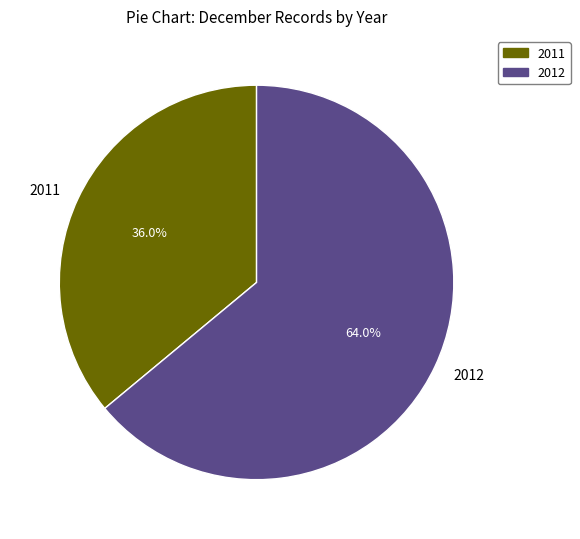

How much of the chart is everything except 2011?

64.0%